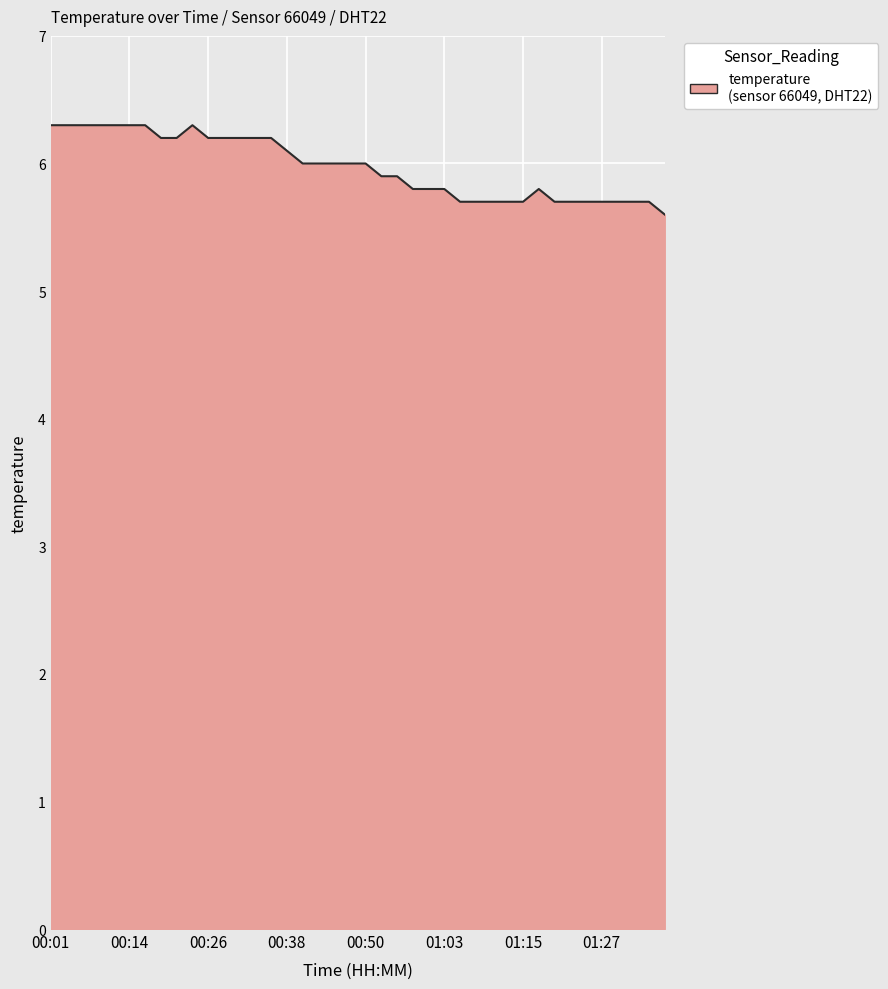

What is the difference between the maximum and minimum values?

0.7